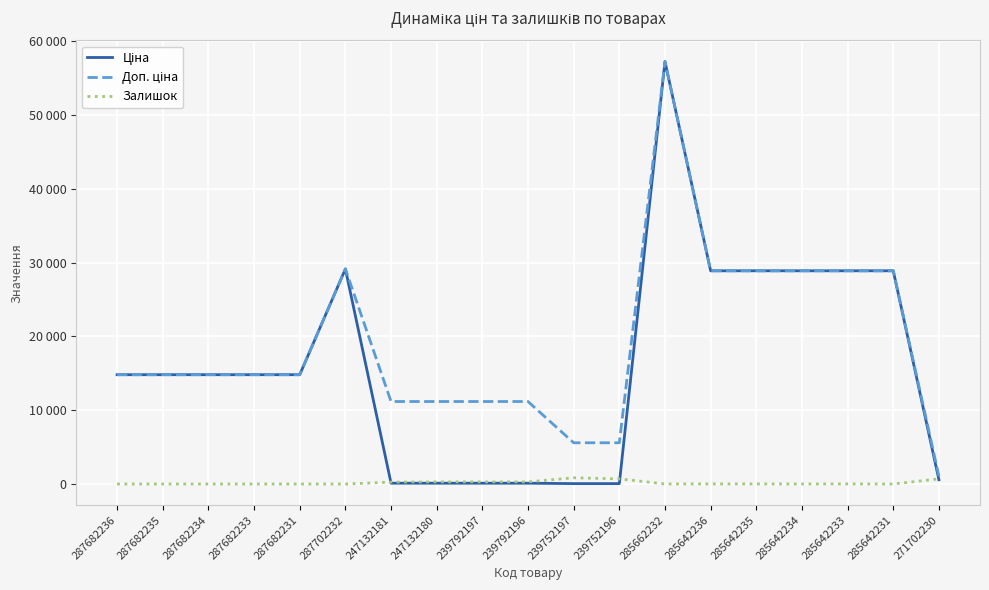

Is this an area chart (filled region under the line)?

No